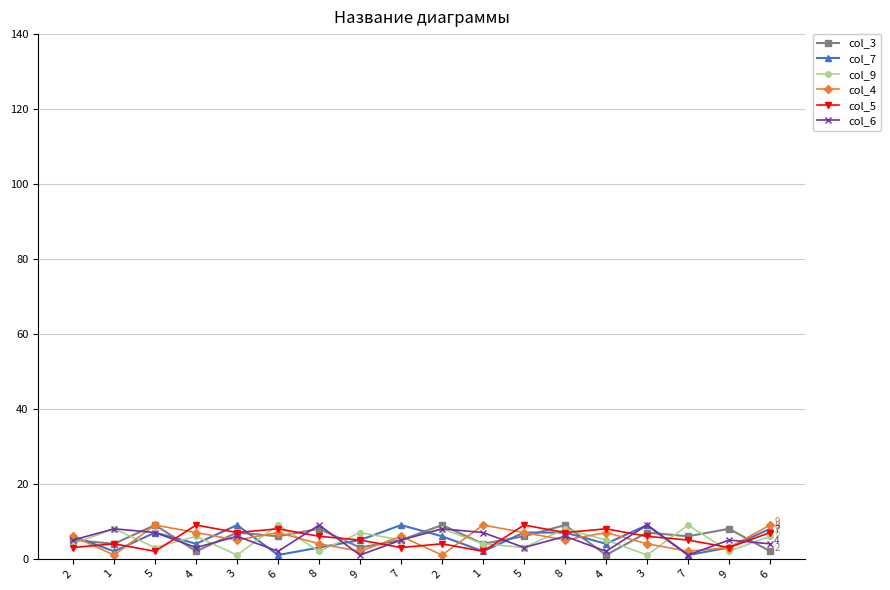

How many interior local valleys does the col_9 series have?

7